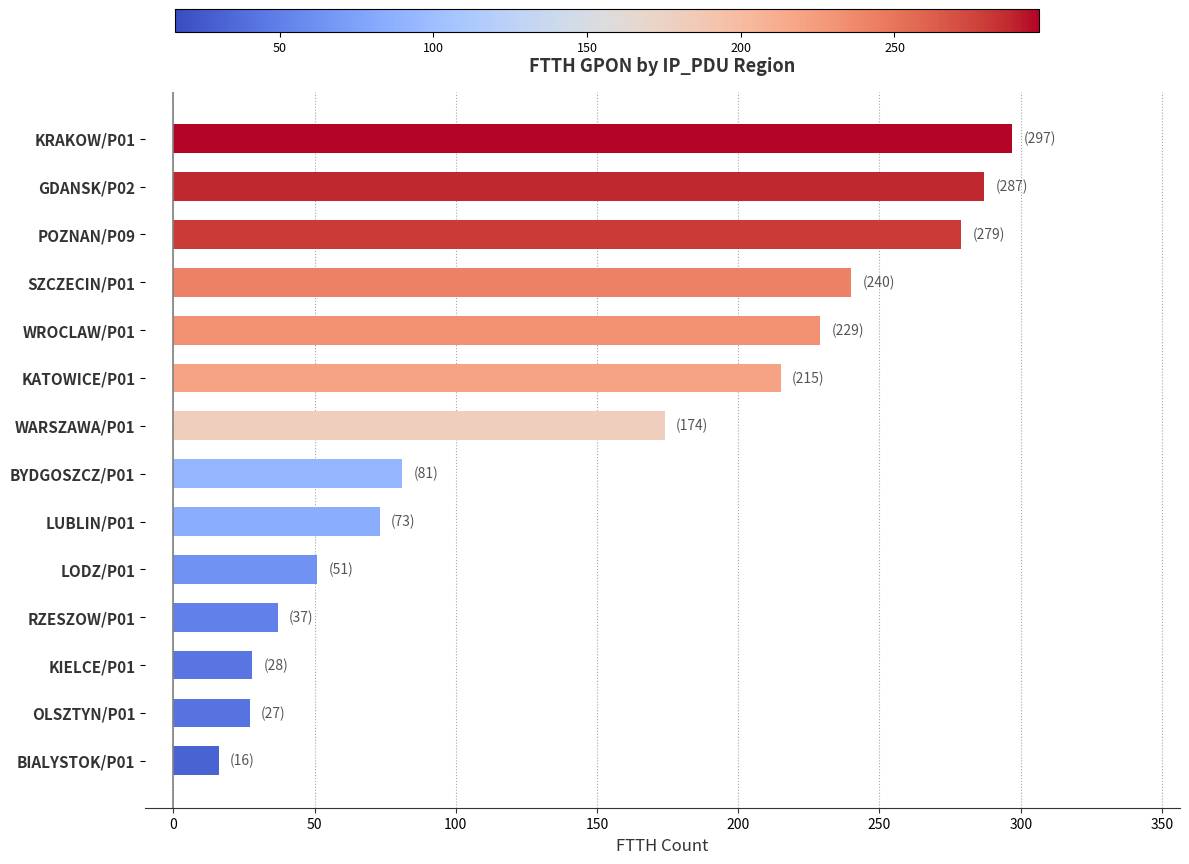

What is the average value?

145